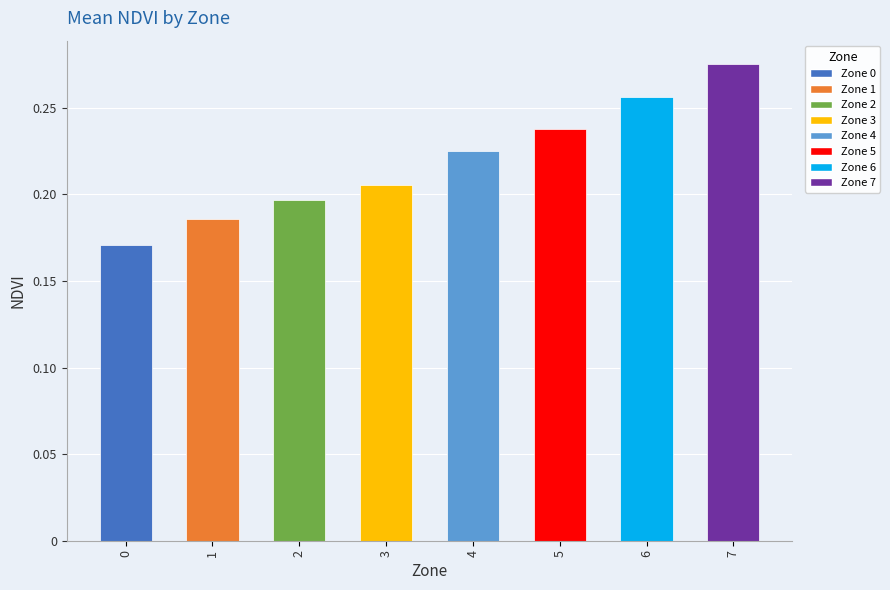

Between 1 and 7, which is larger?

7